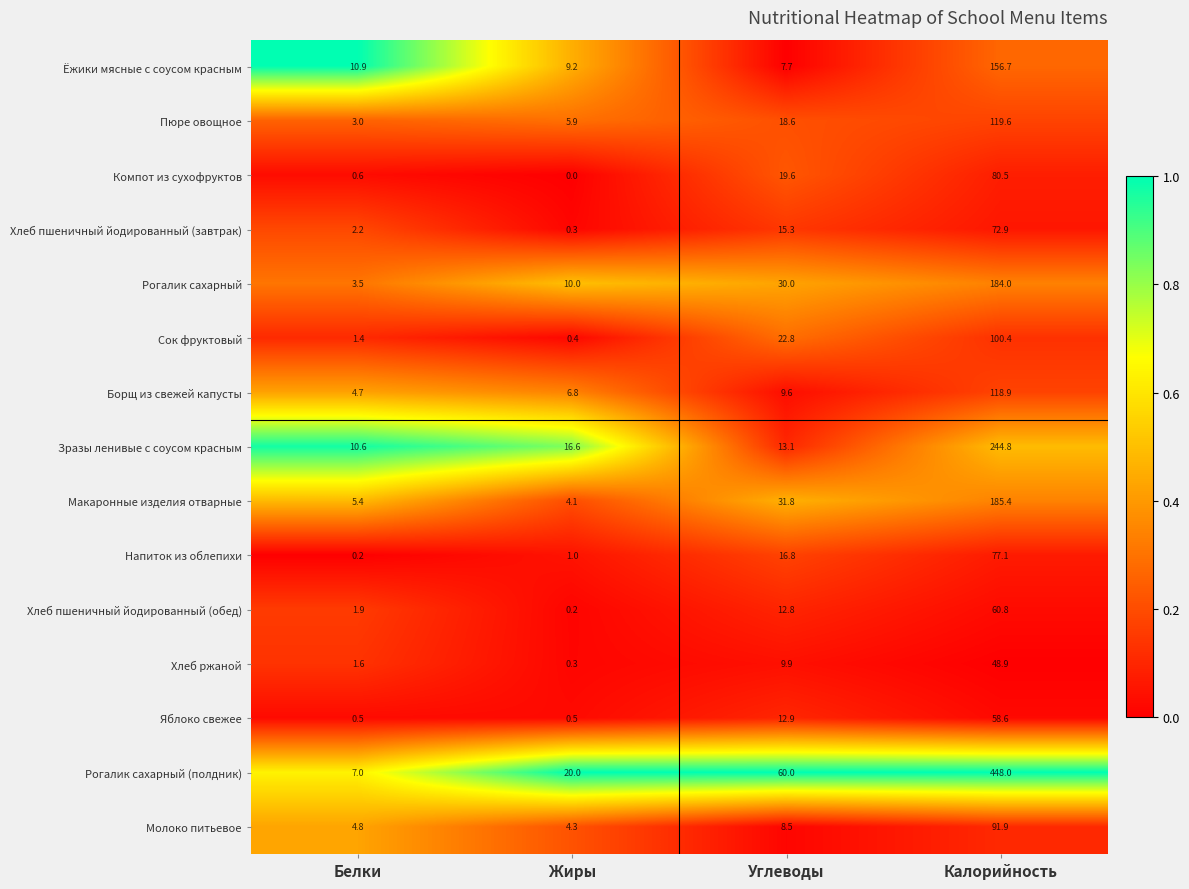

The value of Борщ из свежей капусты at Калорийность is 118.9. True or false?

True